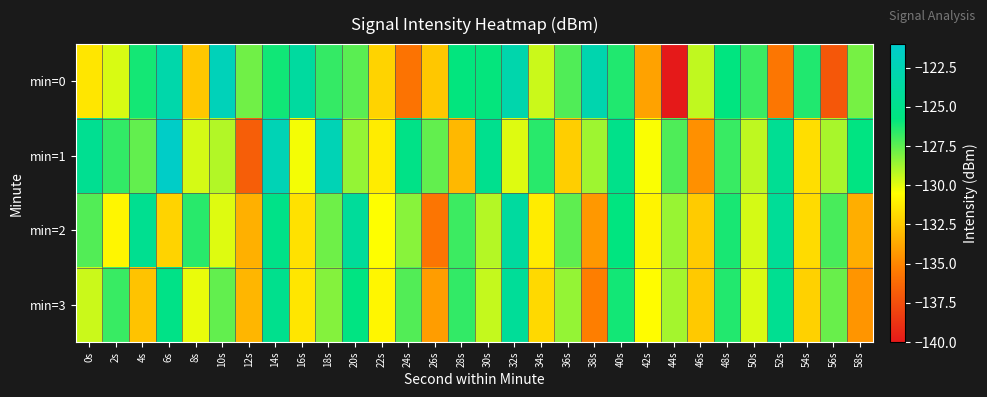

Rank the series by their average value, from lowest to highest.

min=3, min=2, min=0, min=1